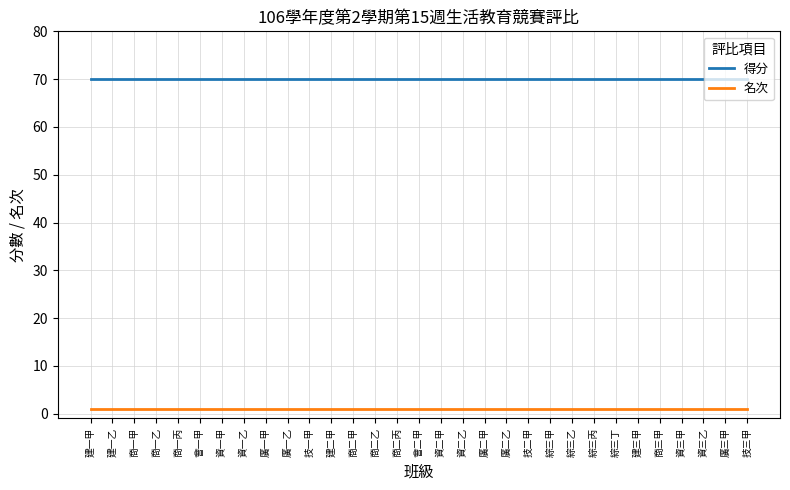

True or false: 得分 has a value of 103 at 資三乙.

False